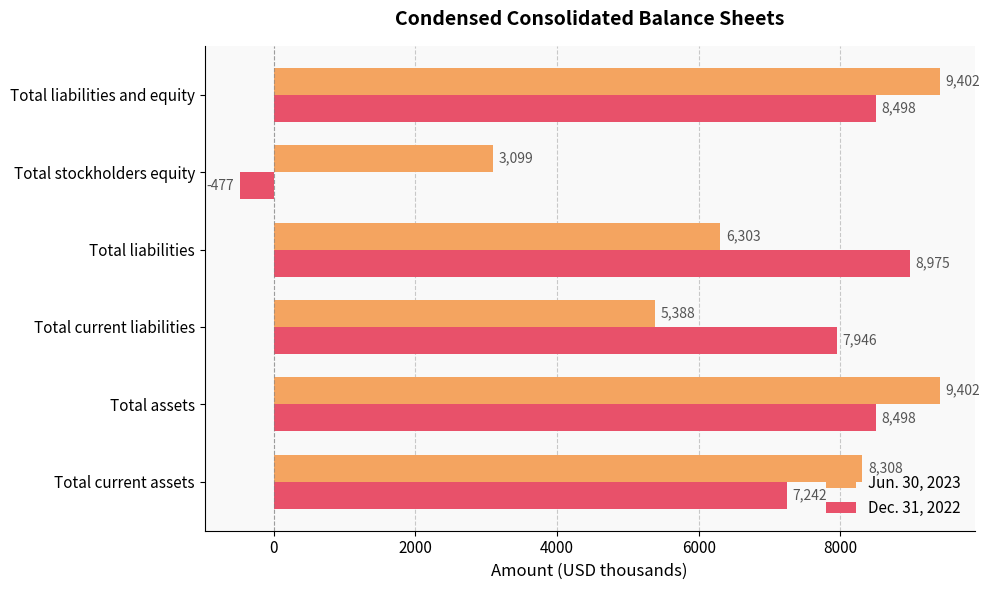

The value of Jun. 30, 2023 at Total liabilities is 6303. True or false?

True